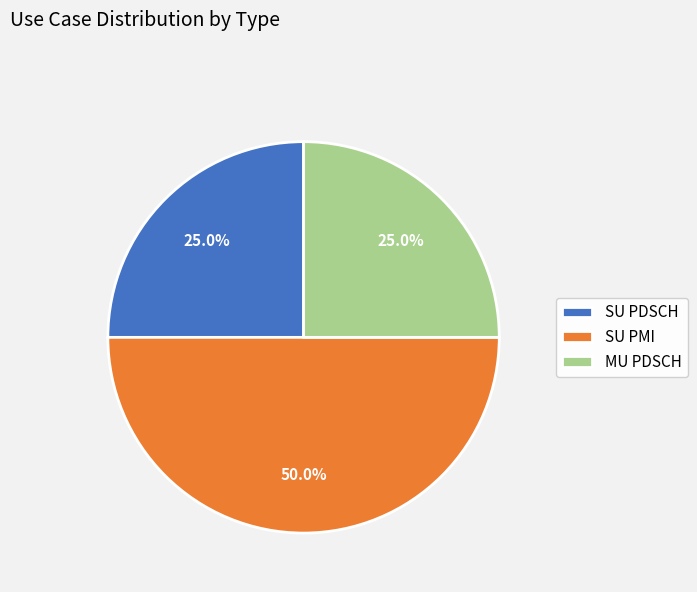

Which category has the biggest portion of the pie?

SU PMI